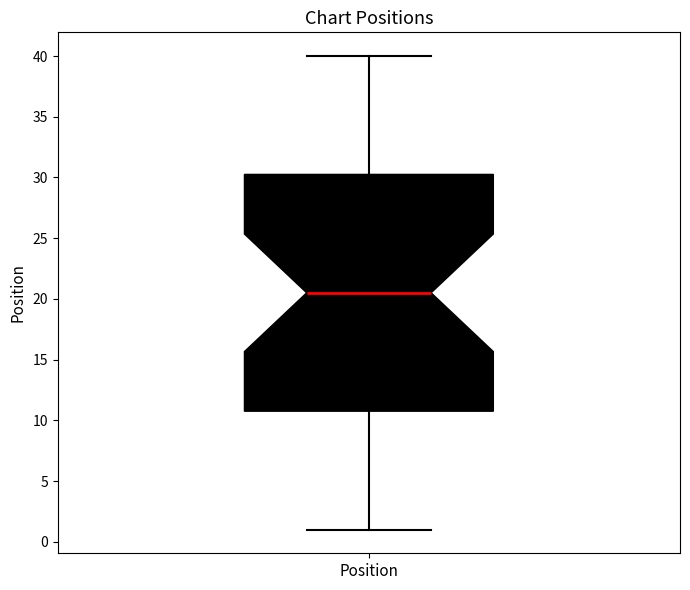

Read this box plot against the y-axis: the position of the median line, the range covered by the box, and the ends of both whiskers. The values are not printed on the chart, so give them approximately, as read against the axis.

median 20.5, box 11.0 to 30.5, whiskers 1.0 to 40.0